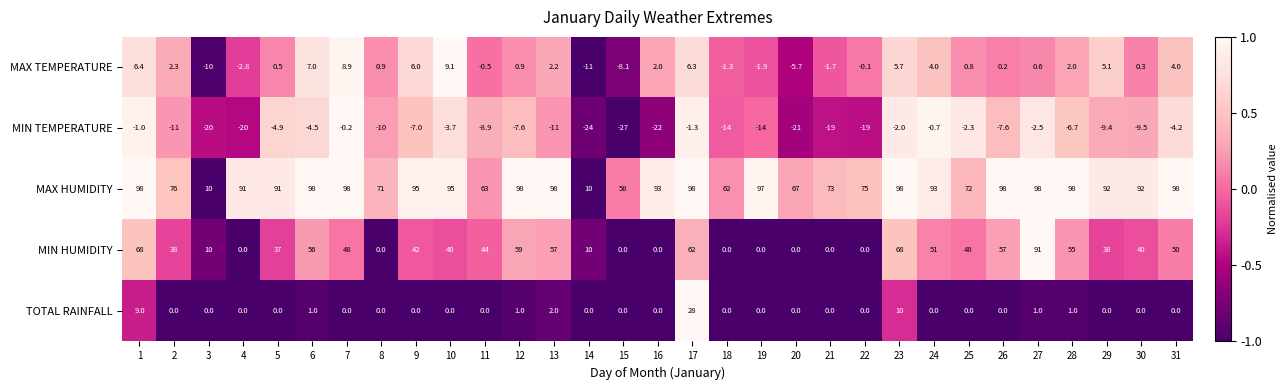

What is the spread (max minus min) of values at 24?

93.7